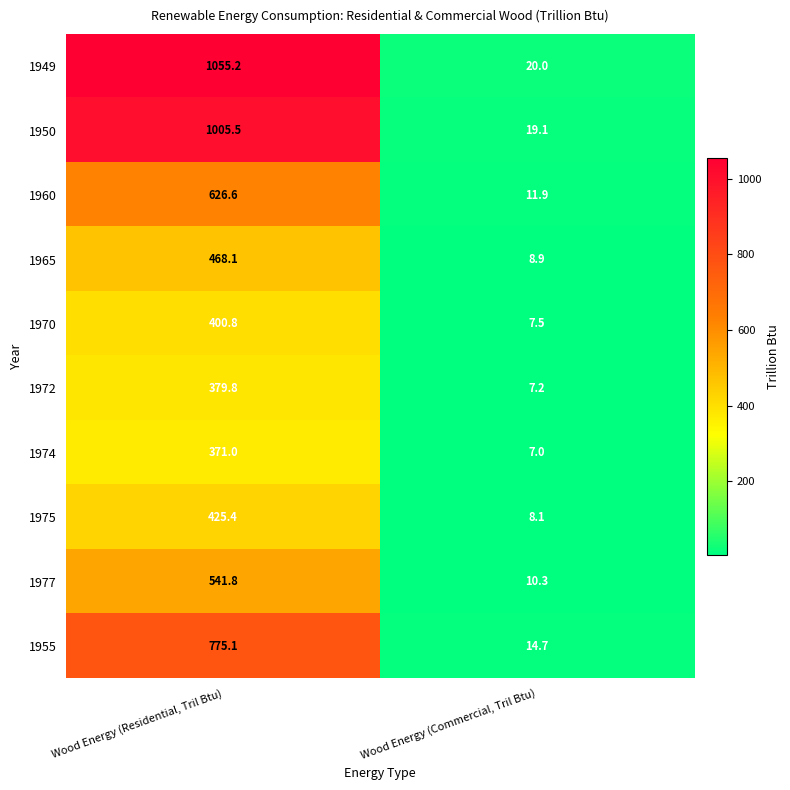

True or false: 1972 has a value of 379.8 at Wood Energy (Residential, Tril Btu).

True